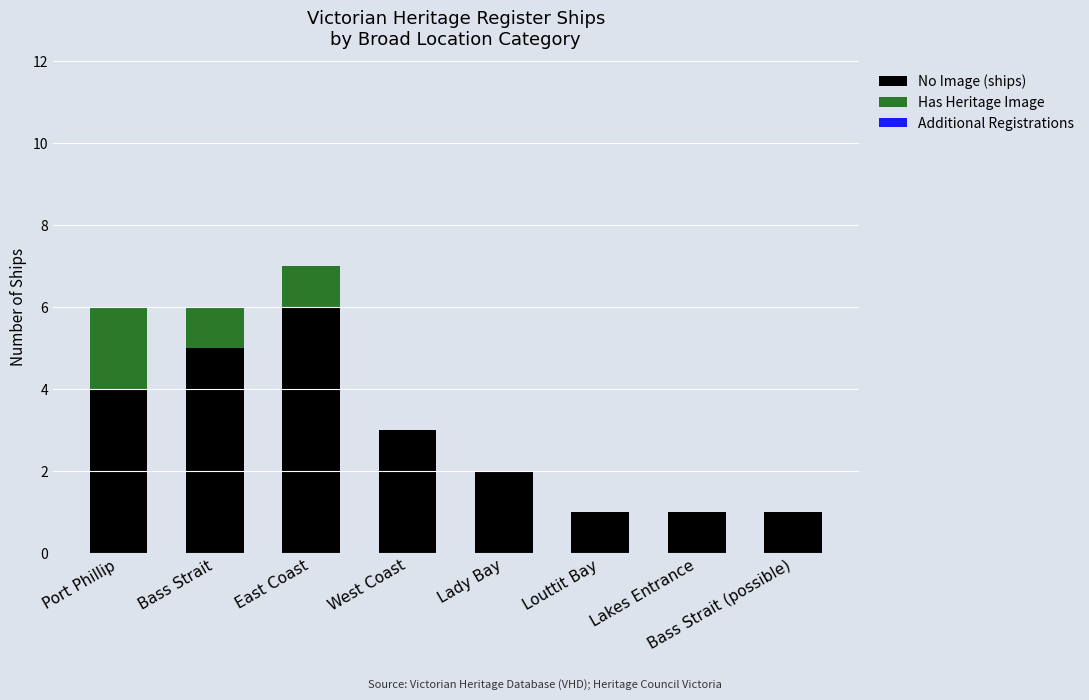

At which category is the sum across all series the highest?

East Coast